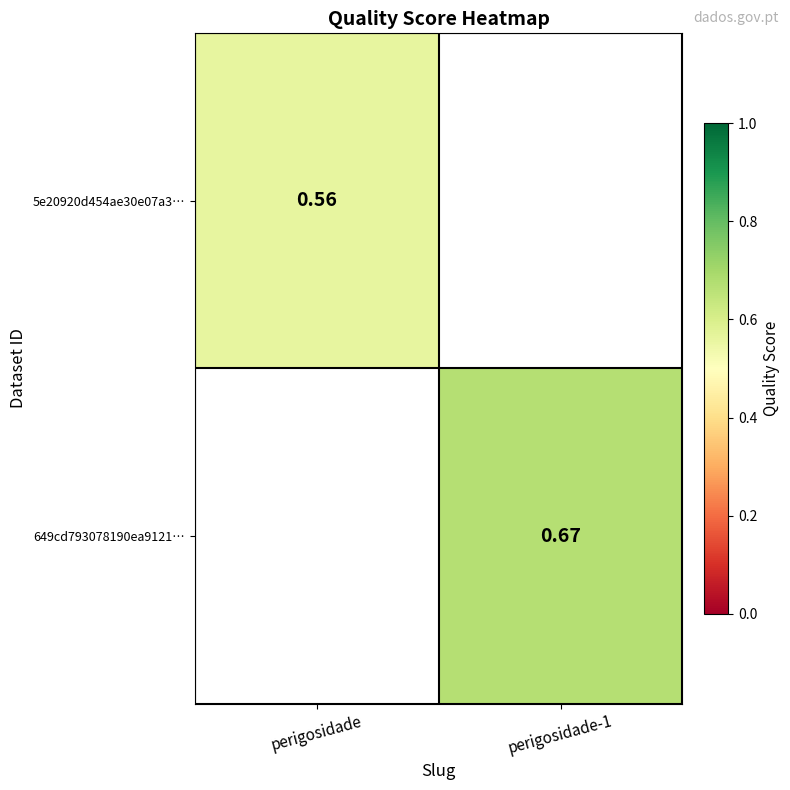

What is the approximate value of 5e20920d454ae30e07a3… at perigosidade?

0.6